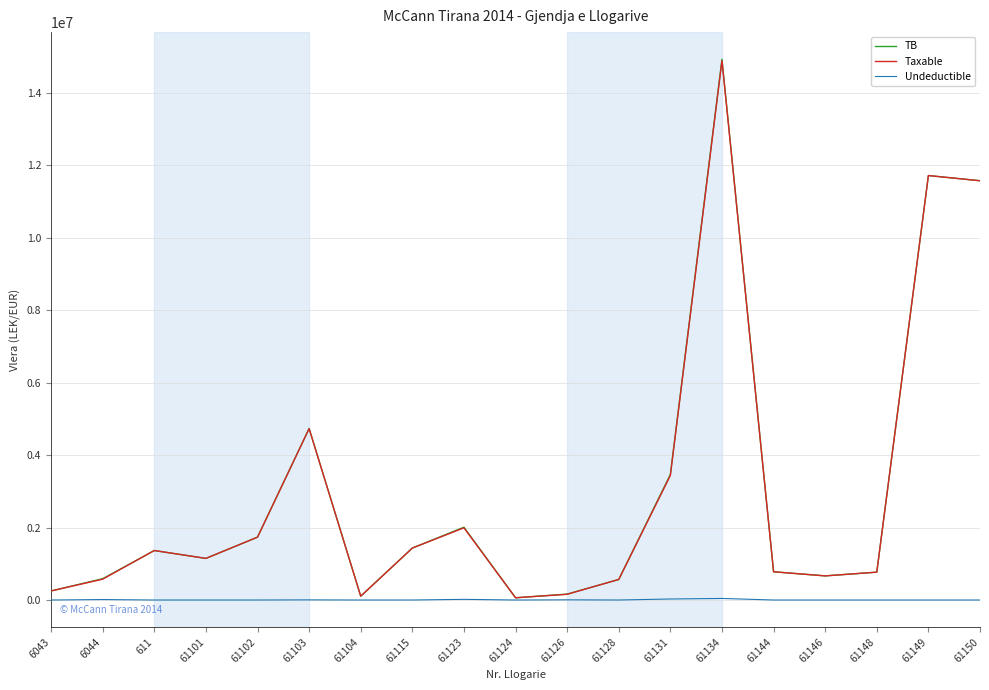

What are all the series names shown in the legend?

TB, Taxable, Undeductible